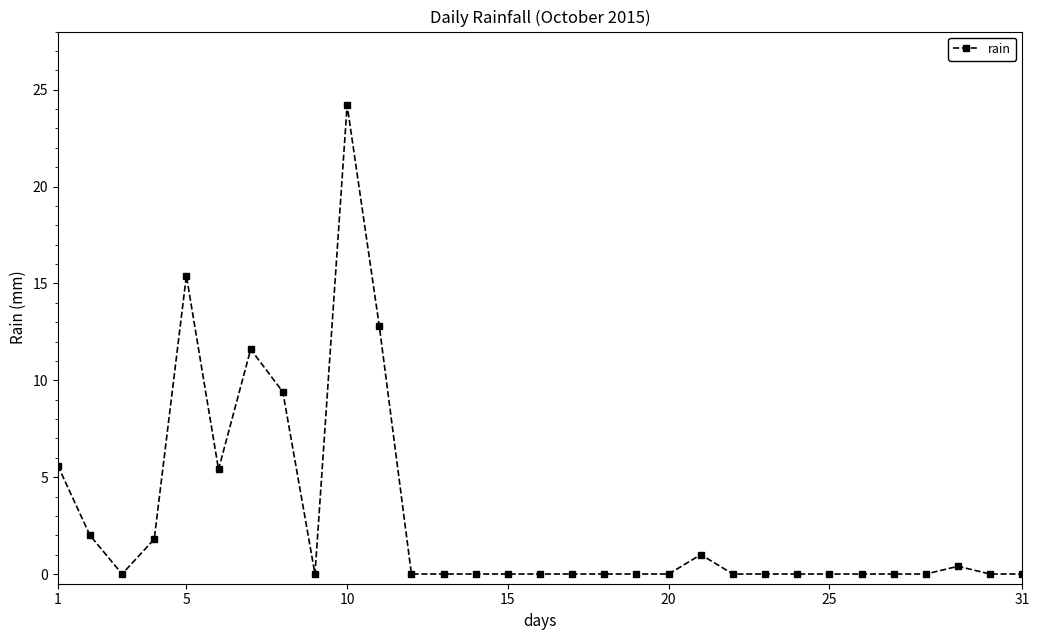

What is the greatest value displayed?

24.2